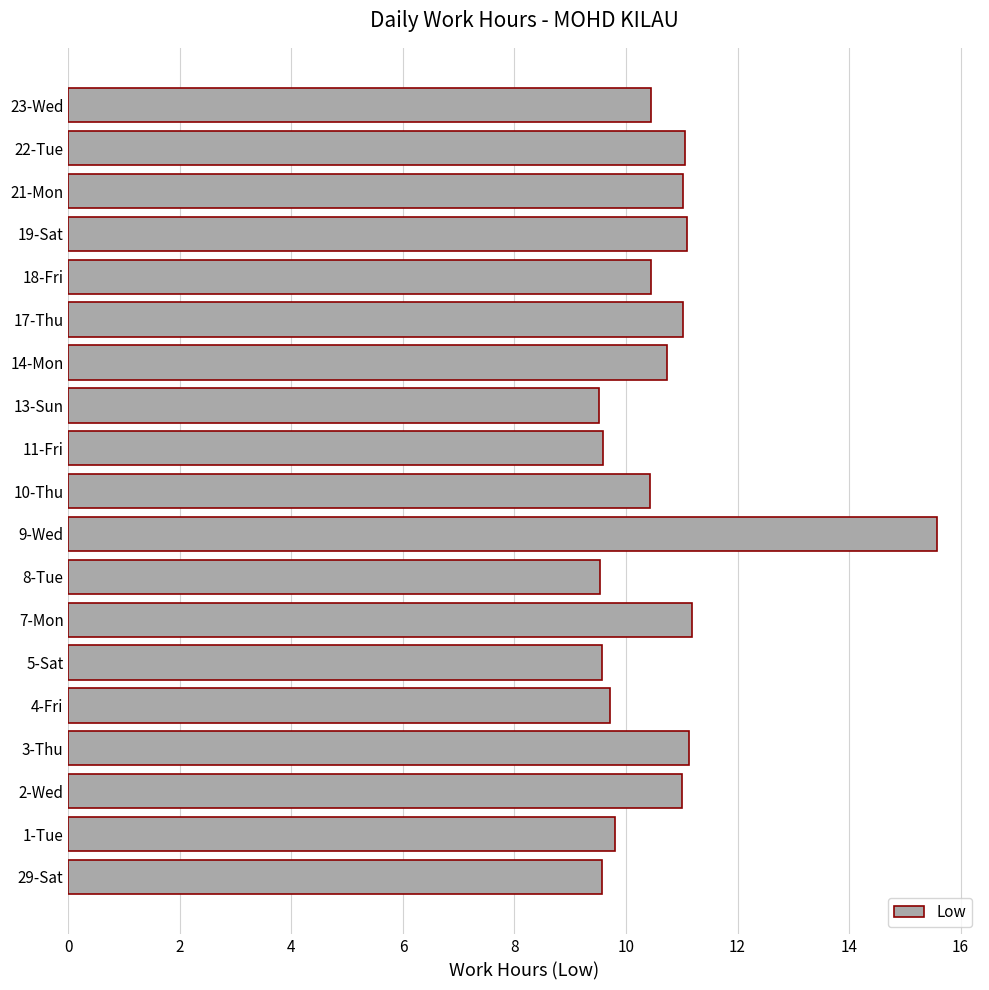

What is the smallest value displayed?

9.5